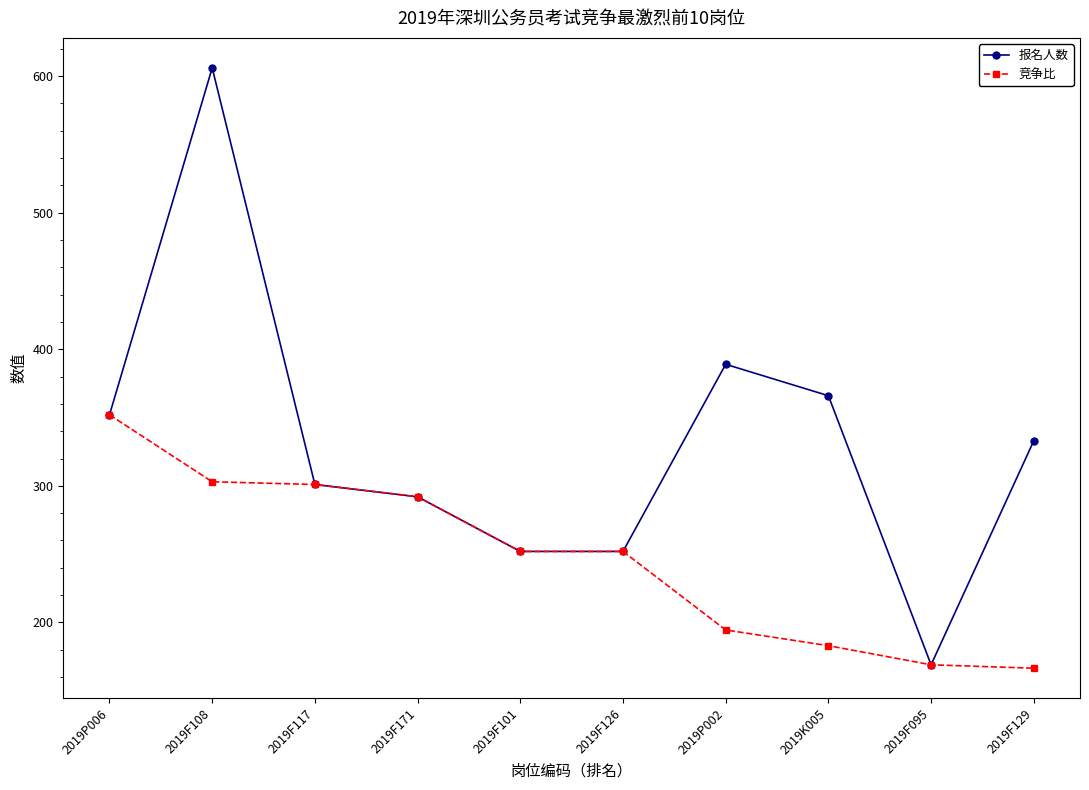

How many values in the 报名人数 series are below 333?

5